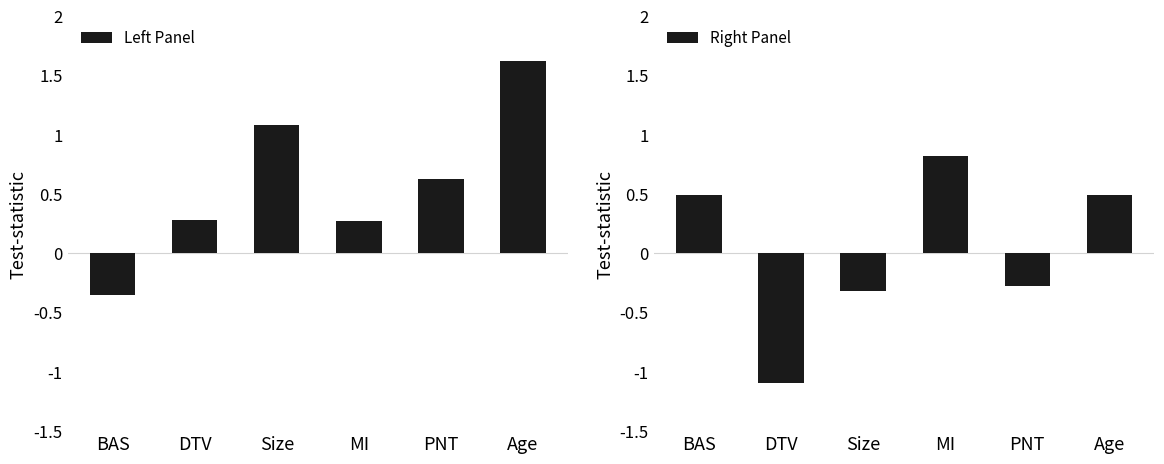

Which series has the widest spread of values?

Left Panel